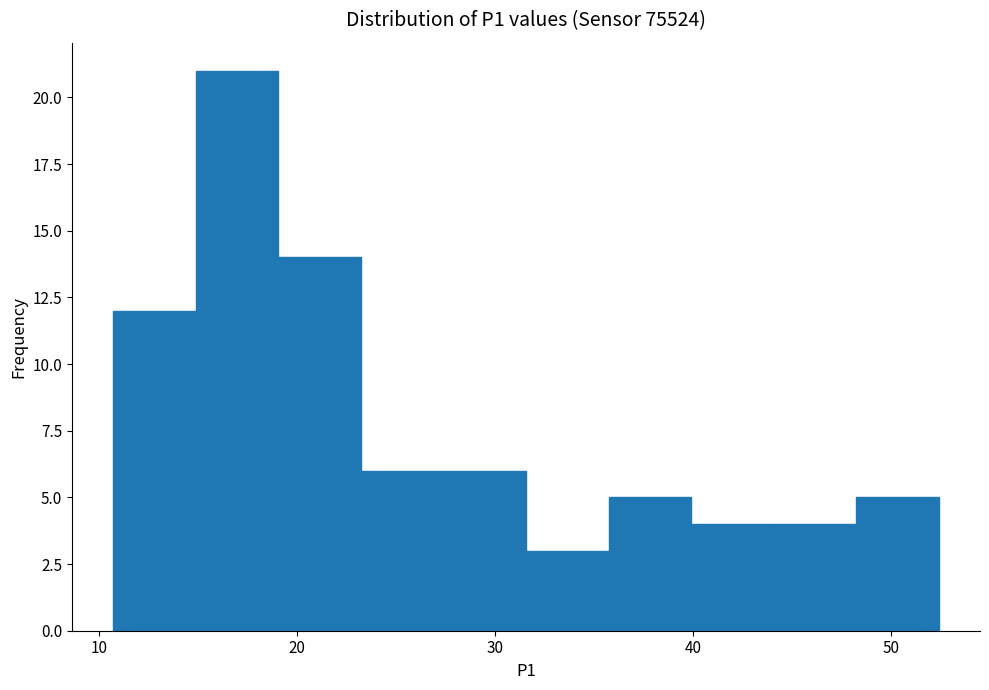

Reading left to right, transcribe this chart: for each bar, give the range it covers on the x-axis and its height. Neither the bar edges nor the heights are printed on the chart, so give them approximately, as read against the axes.

11 to 15: 12
15 to 19: 21
19 to 23: 14
23 to 27: 6
27 to 32: 6
32 to 36: 3
36 to 40: 5
40 to 44: 4
44 to 48: 4
48 to 52: 5